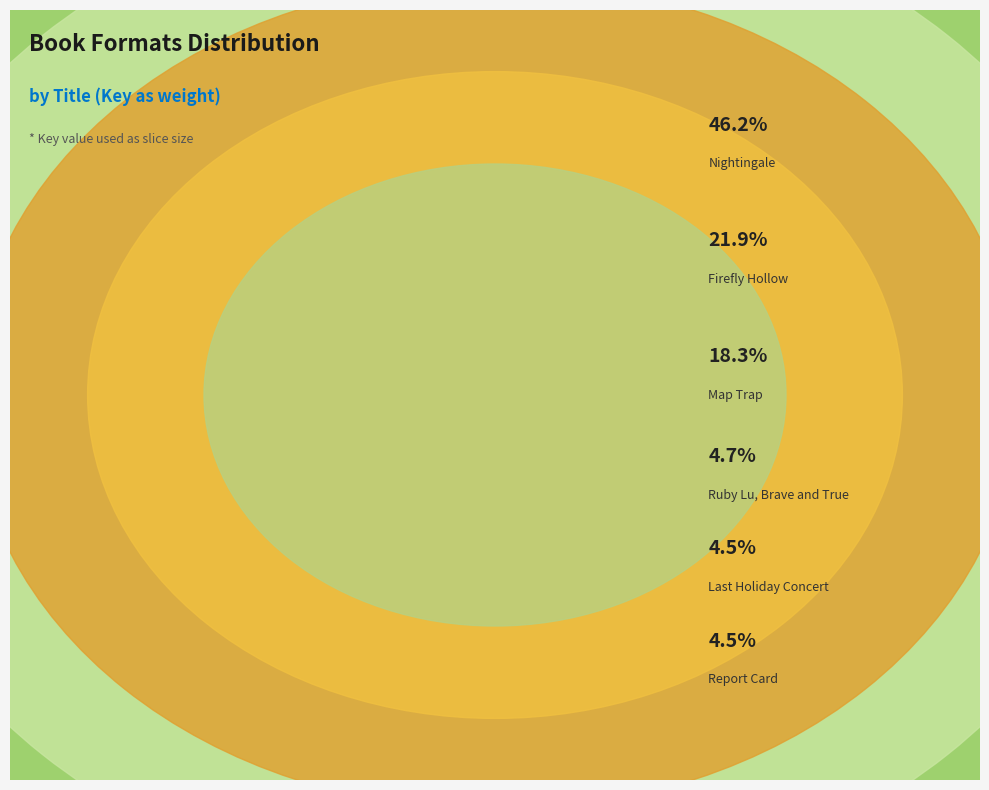

What percentage is NOT represented by Nightingale?

53.8%